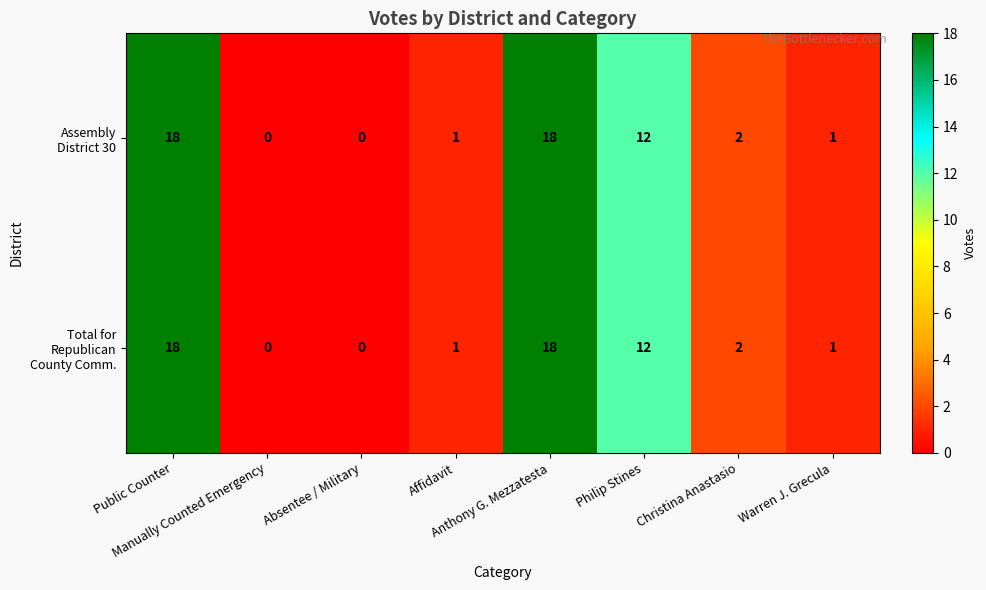

What is the greatest value displayed?

18